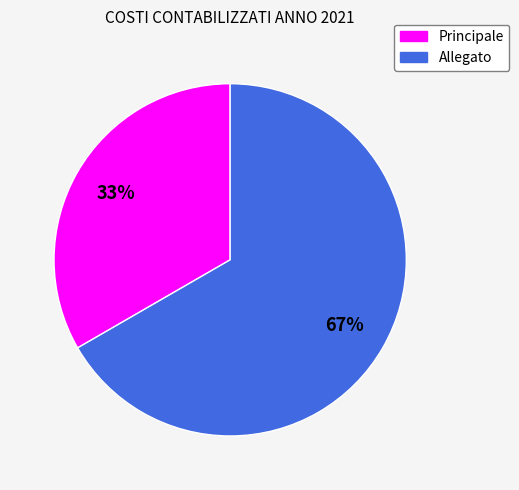

Count the number of slices in the pie.

2